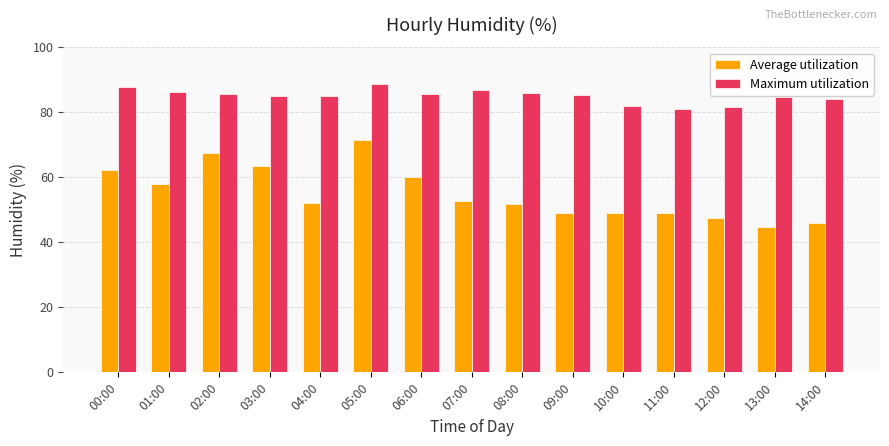

What is the smallest value displayed?

44.8